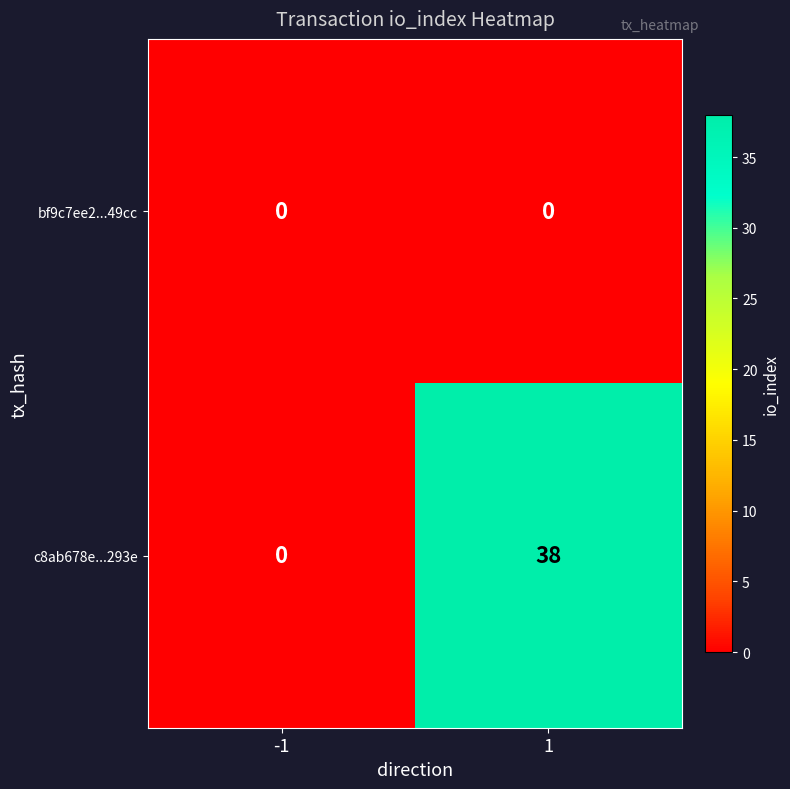

What is the approximate value of c8ab678e...293e at 1, to the nearest 5?

40